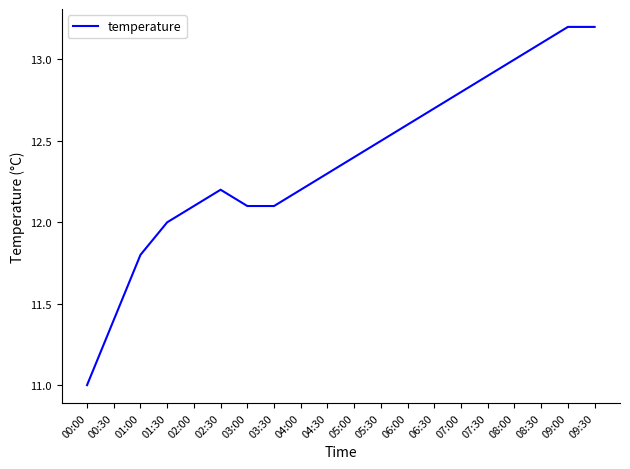

Which label corresponds to the smallest value in the chart?

00:00